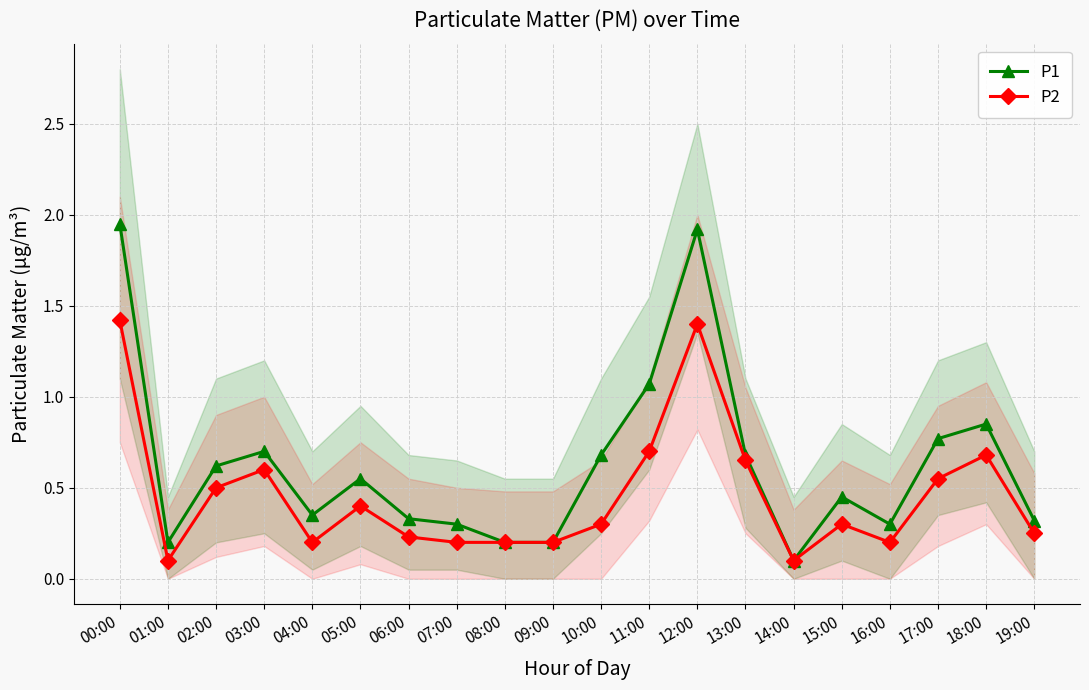

Rank the series at 07:00 from highest to lowest value.

P1, P2